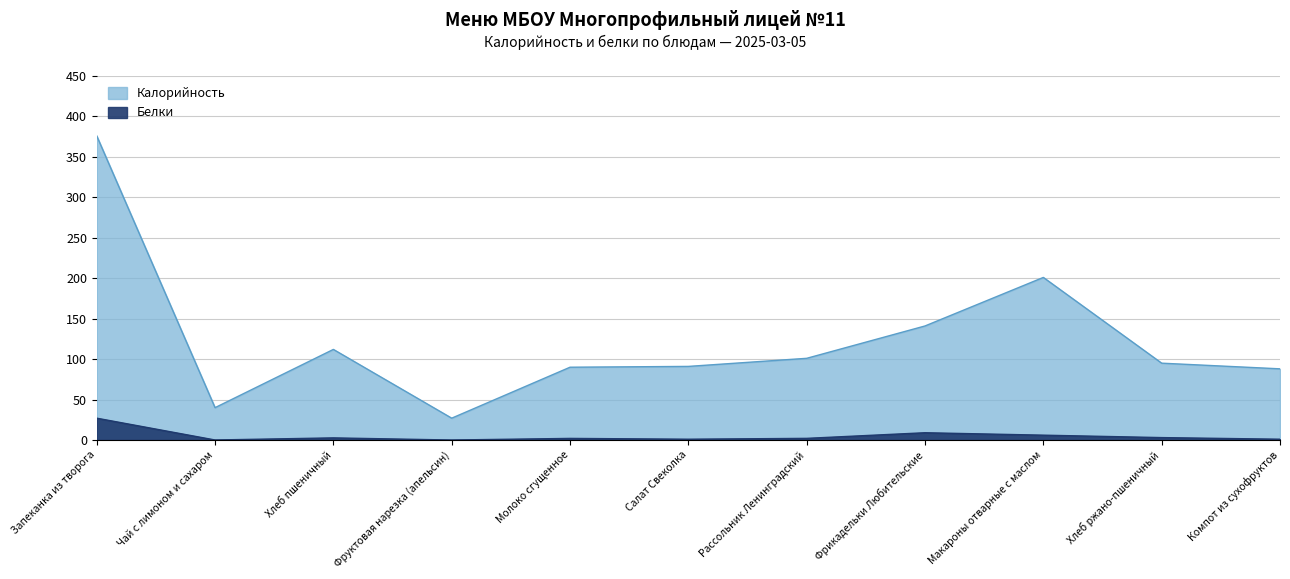

Which series has the widest spread of values?

Калорийность